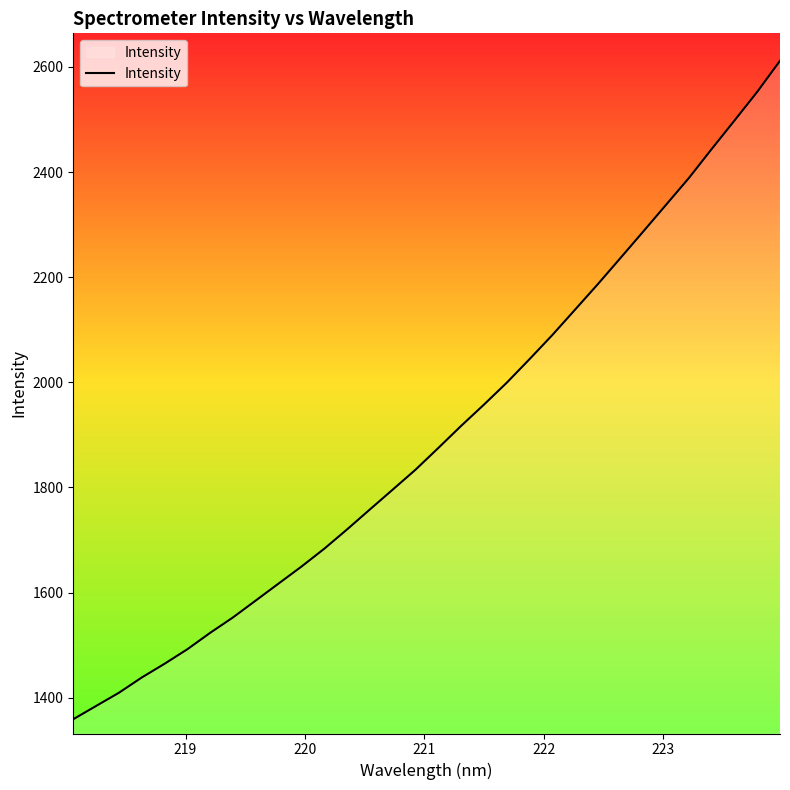

What is the difference between the maximum and minimum values?

1252.5